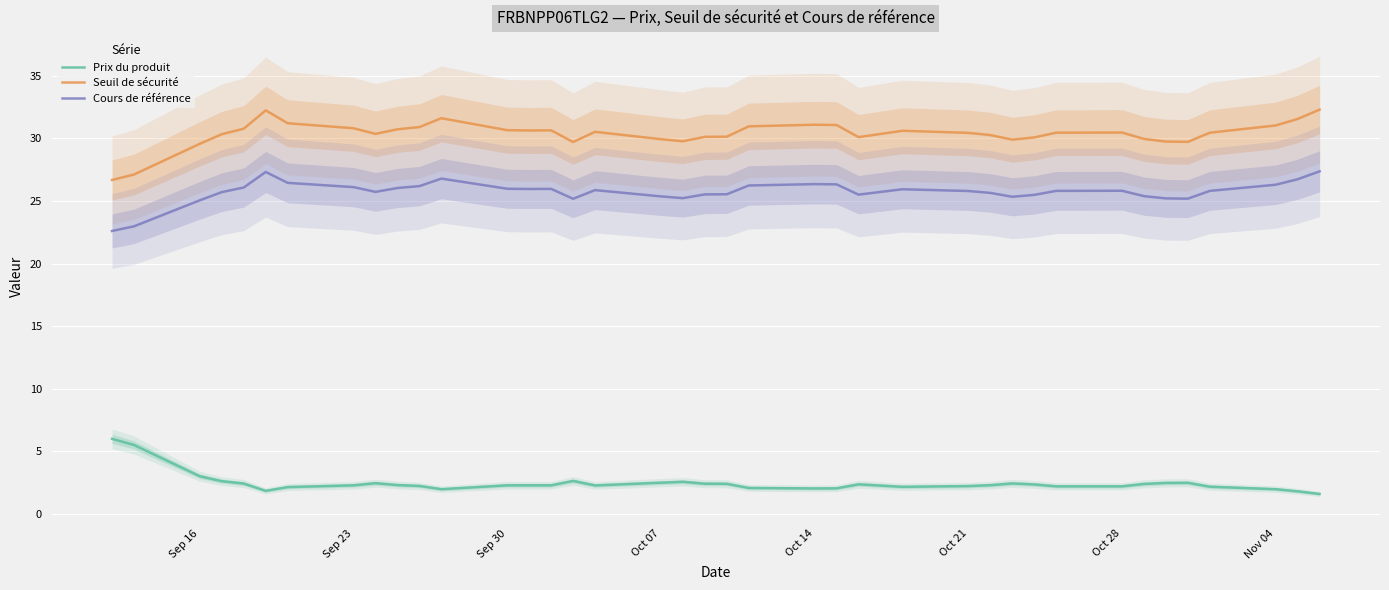

True or false: Seuil de sécurité and Cours de référence intersect in this chart.

False